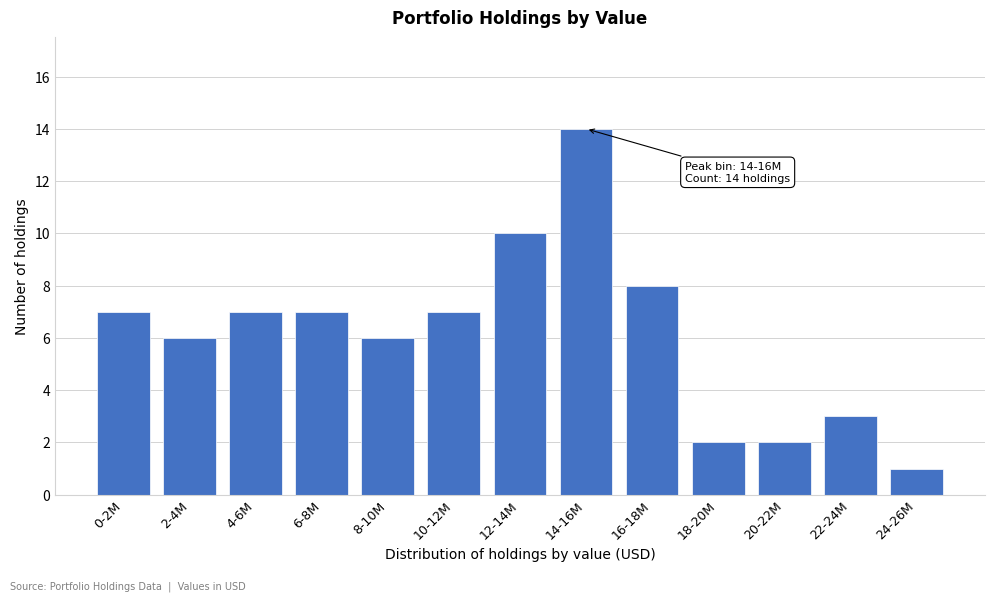

Reading left to right, extract all data points from this chart.

0-2M=7	2-4M=6	4-6M=7	6-8M=7	8-10M=6	10-12M=7	12-14M=10	14-16M=14	16-18M=8	18-20M=2	20-22M=2	22-24M=3	24-26M=1